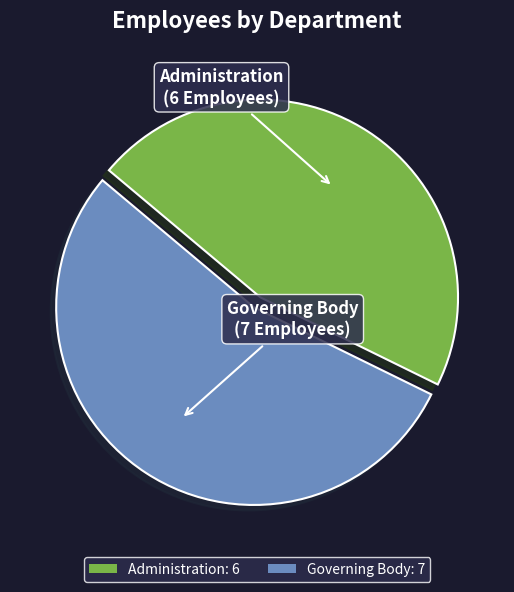

Does any single category account for the majority?

Yes